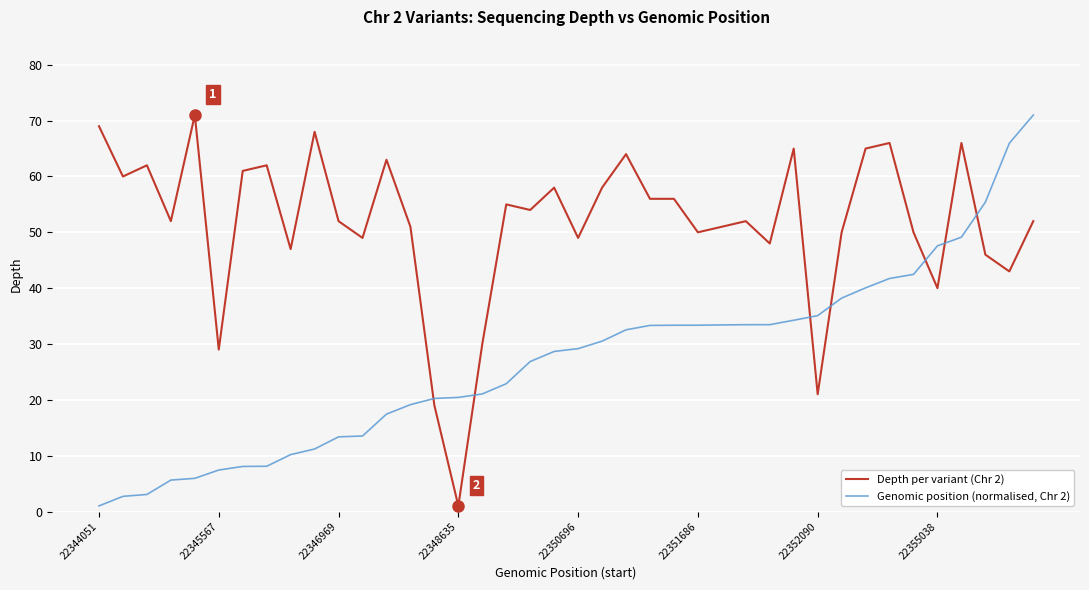

Which series has the largest total across all categories?

Depth per variant (Chr 2)